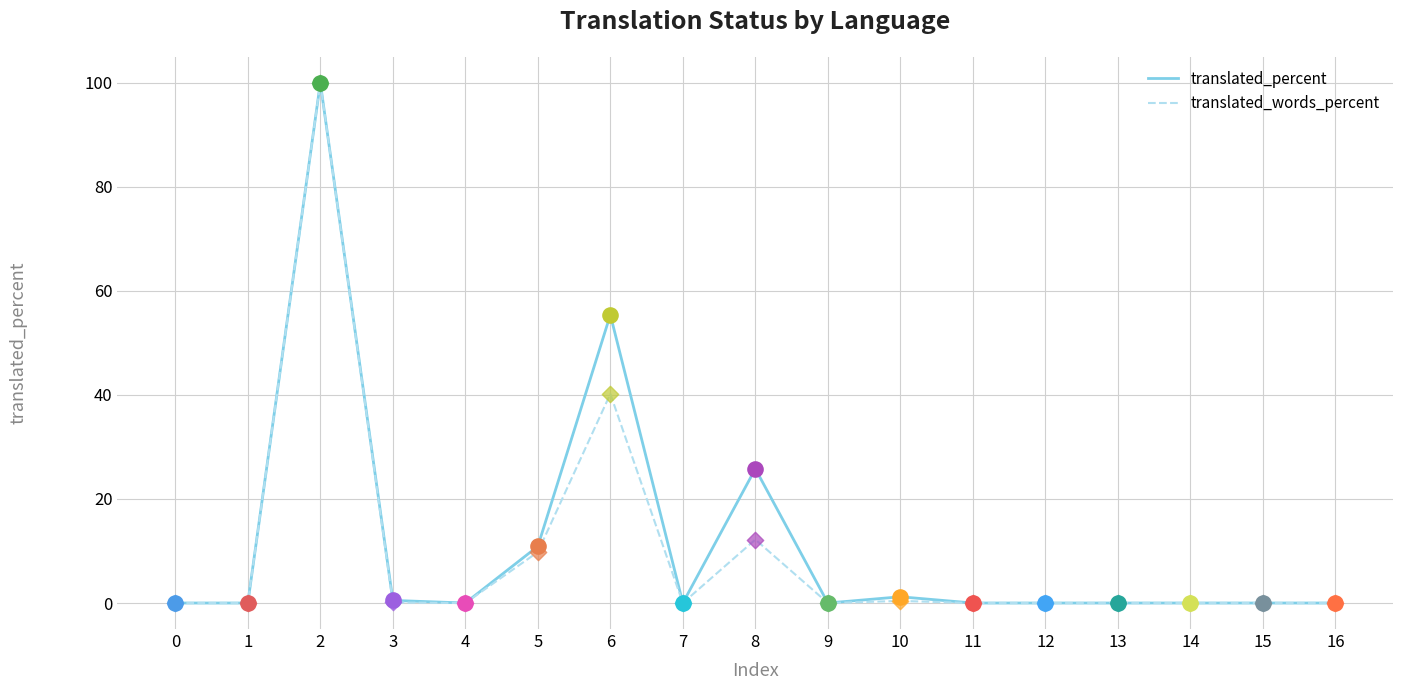

Which series has the largest total across all categories?

translated_percent